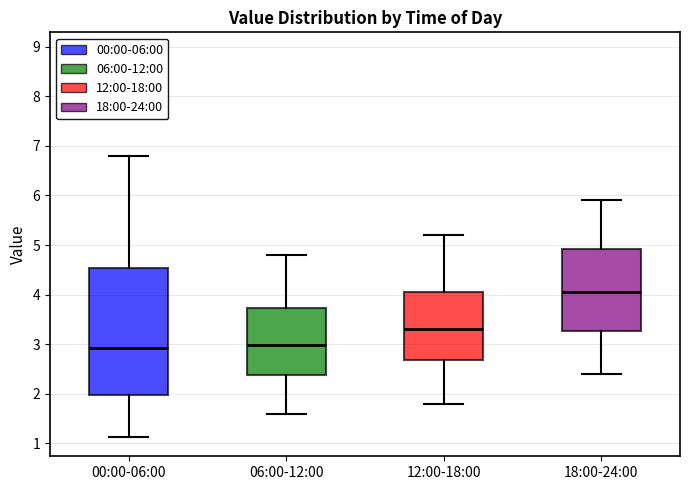

Reading left to right, transcribe this box plot: for each box, give where its median line is, the range the box spans, and where its two whiskers end, as read against the y-axis. The values are not printed on the chart, so give them approximately, as read against the axis.

00:00-06:00: median 2.9, box 2.0 to 4.5, whiskers 1.1 to 6.8
06:00-12:00: median 3.0, box 2.4 to 3.7, whiskers 1.6 to 4.8
12:00-18:00: median 3.3, box 2.7 to 4.1, whiskers 1.8 to 5.2
18:00-24:00: median 4.1, box 3.3 to 4.9, whiskers 2.4 to 5.9